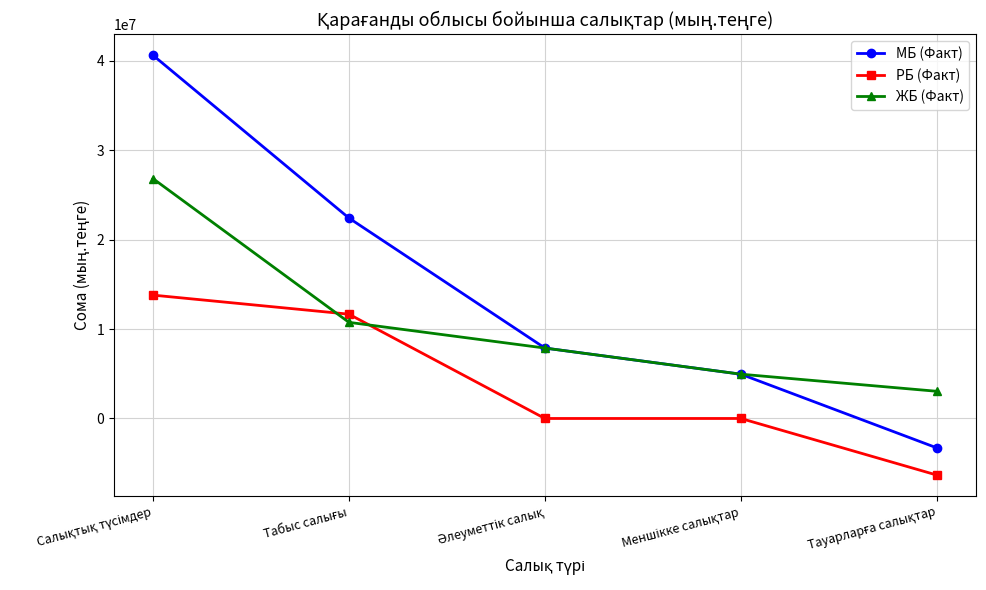

What is the sum of all ЖБ (Факт) values?

53458929